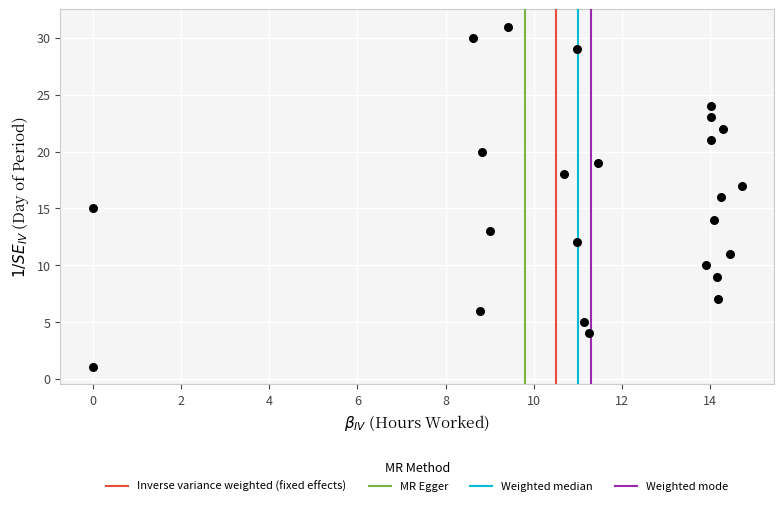

What is the range of Y values (max minus min)?

30